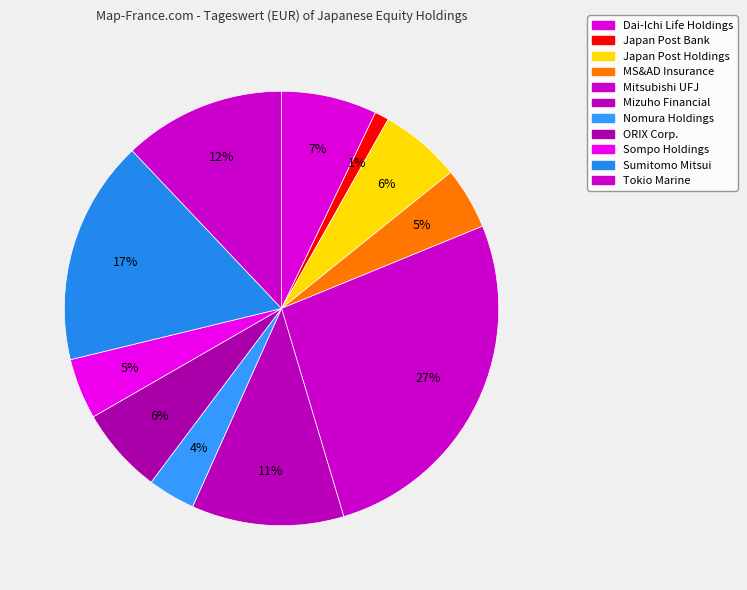

How many segments does this pie chart have?

11